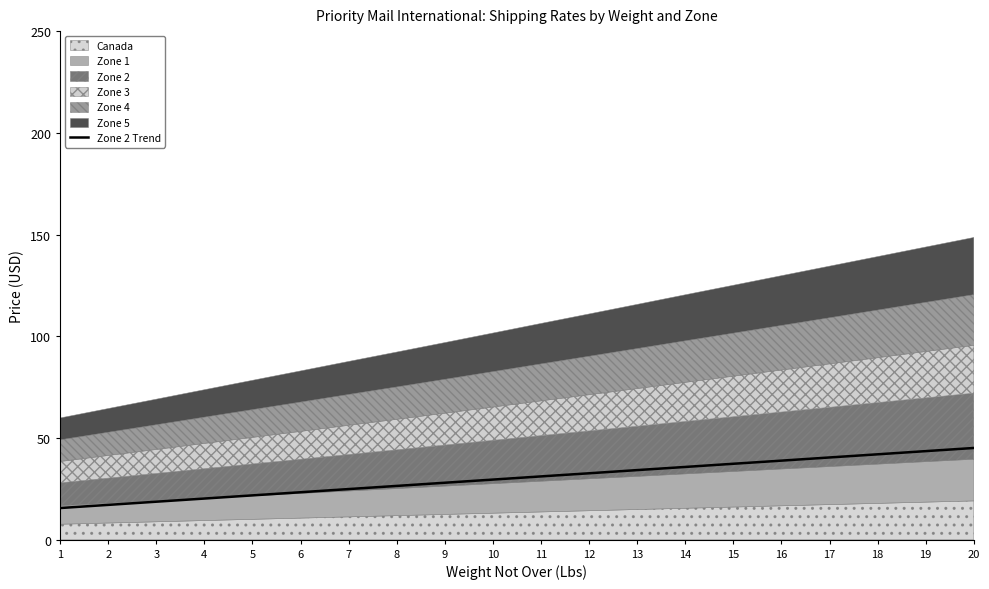

Is it true that the value at 18 is 42.0?

True